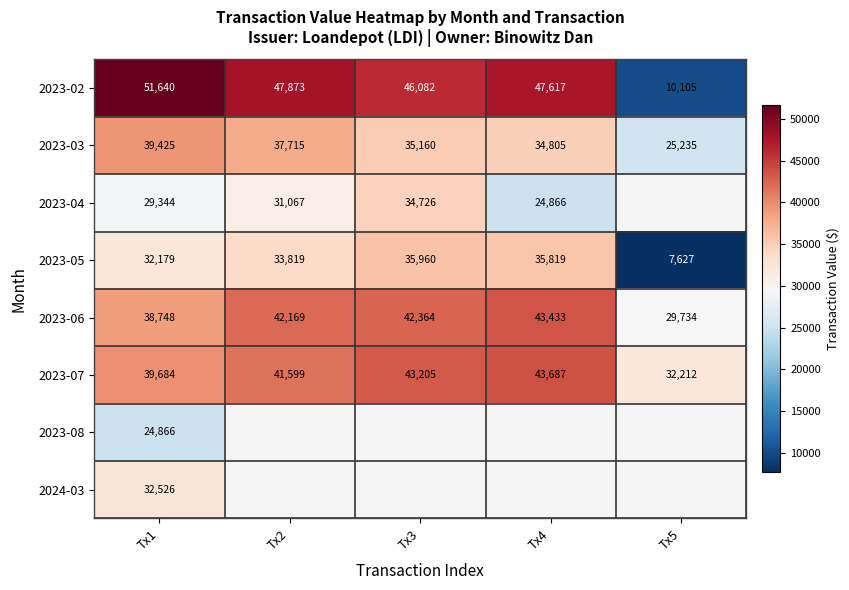

List the labels in order of 2023-06 value, largest first.

Tx4, Tx3, Tx2, Tx1, Tx5